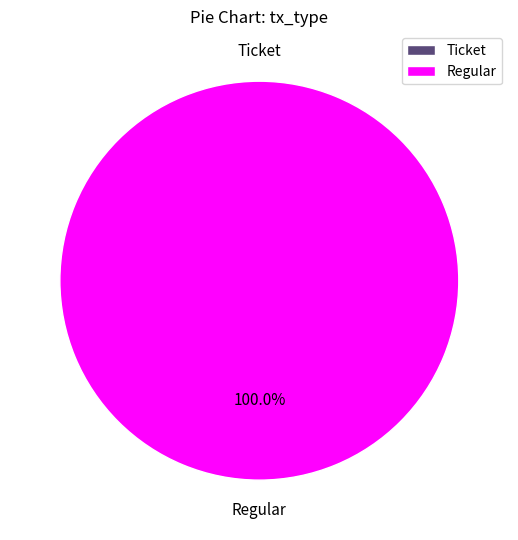

Which slice represents more than half of the pie?

Regular